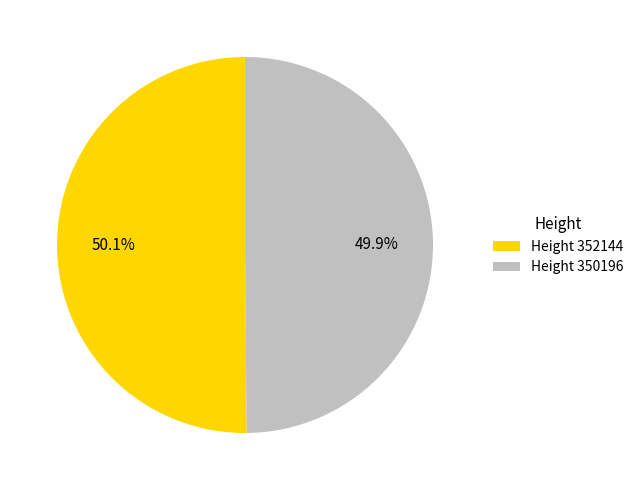

How many slices are in this pie chart?

2